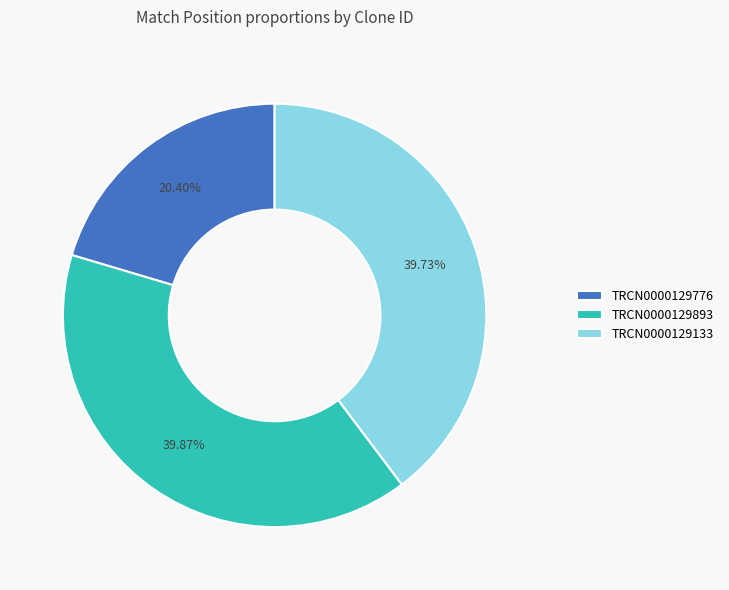

Do TRCN0000129133 and TRCN0000129893 together represent more than half of the pie?

Yes